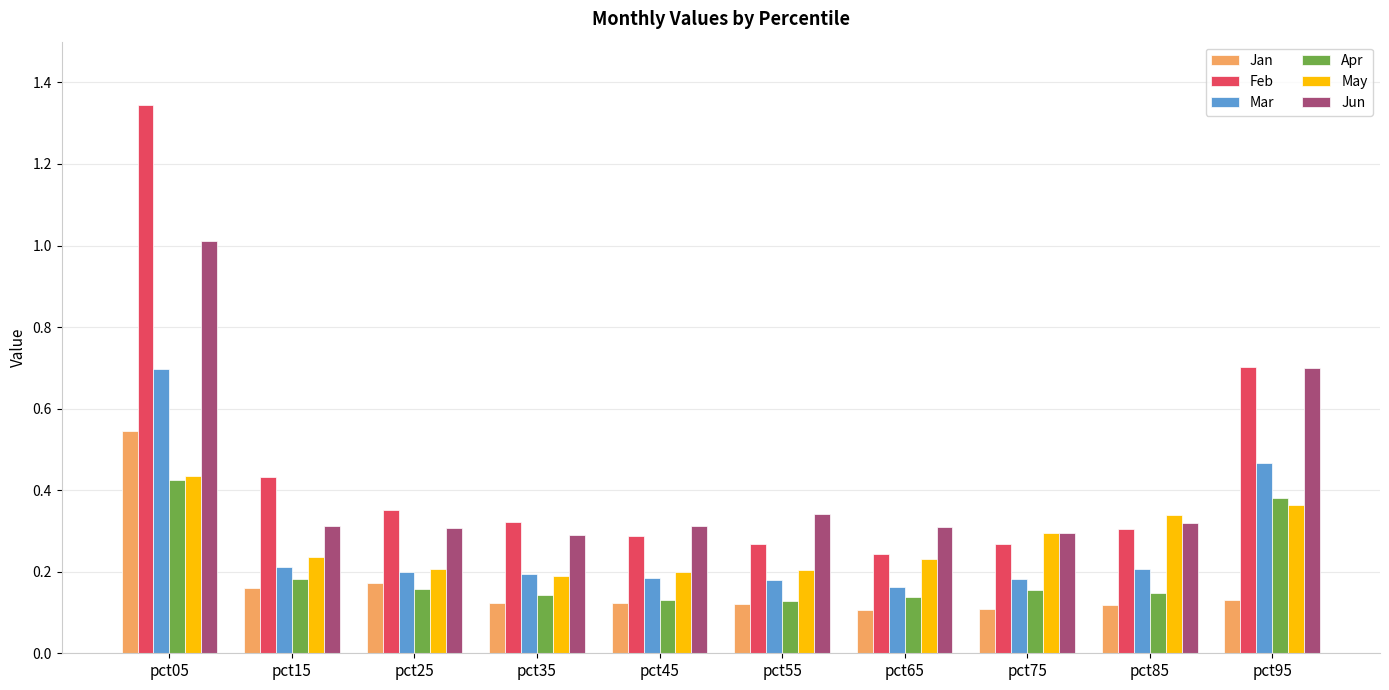

The value of Jan at pct65 is 0.2. True or false?

False